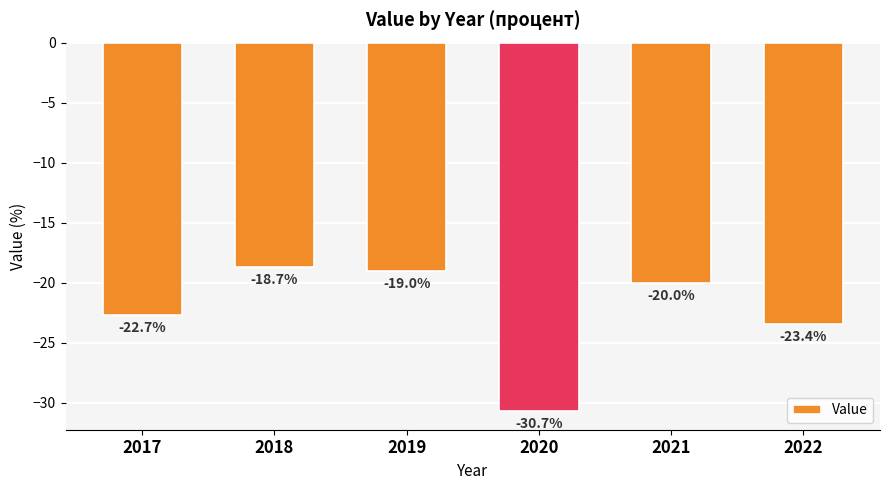

What is the difference between the second highest and minimum values?

11.7